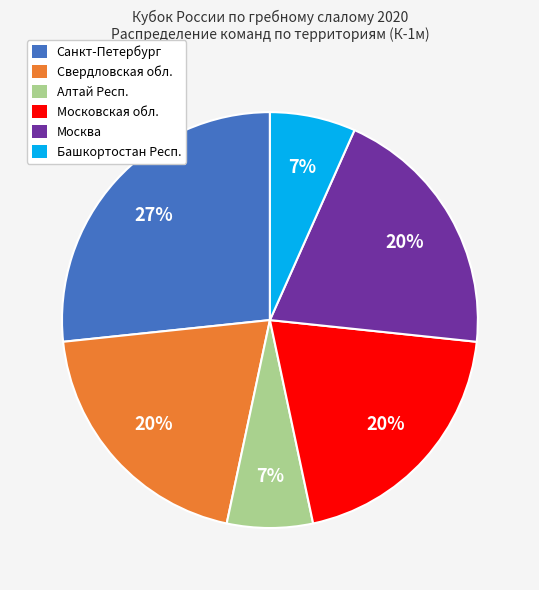

True or false: Московская обл. accounts for 35% of the total.

False